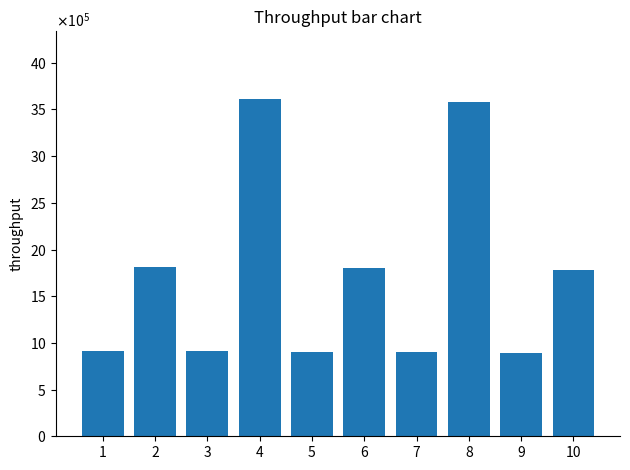

At which label does the data first exceed 1783640?

2